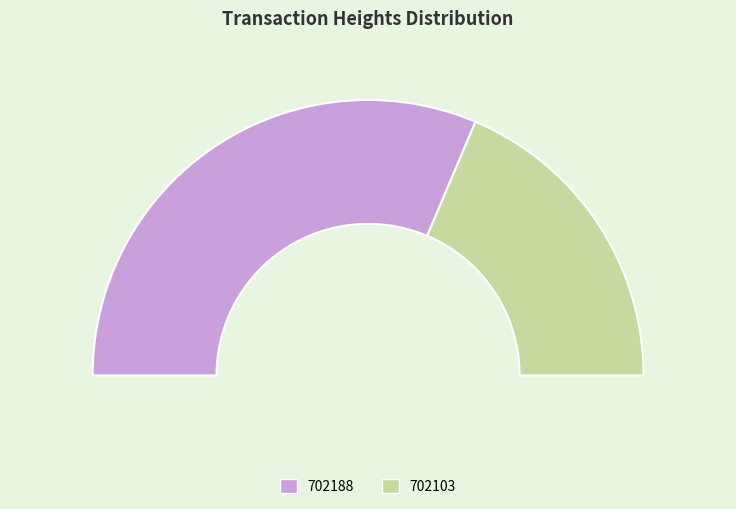

To the nearest percent, what portion does 702188 represent?

63%